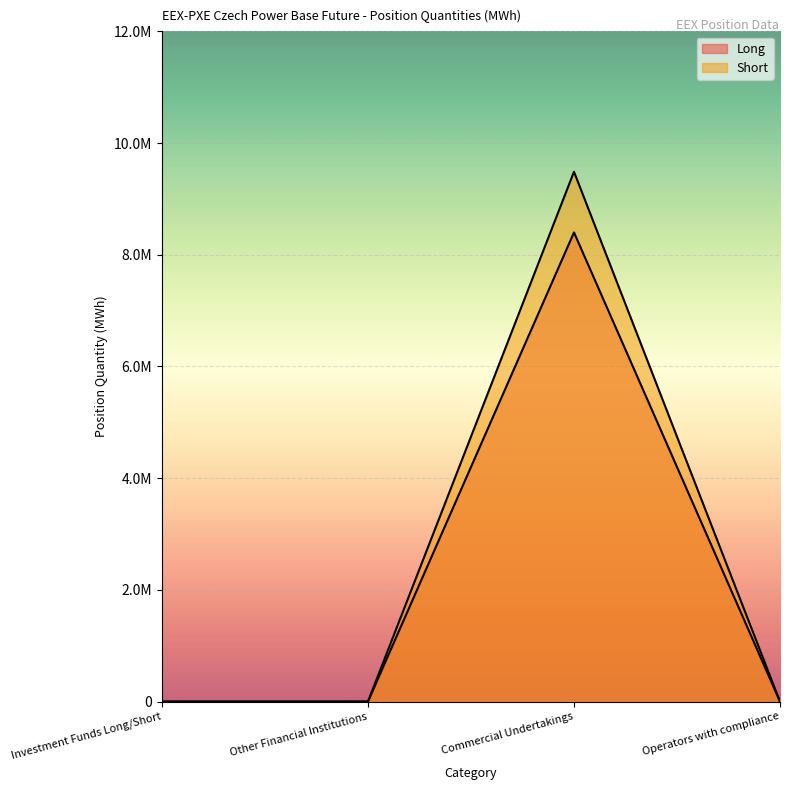

What is the maximum value shown in the chart?

9486189